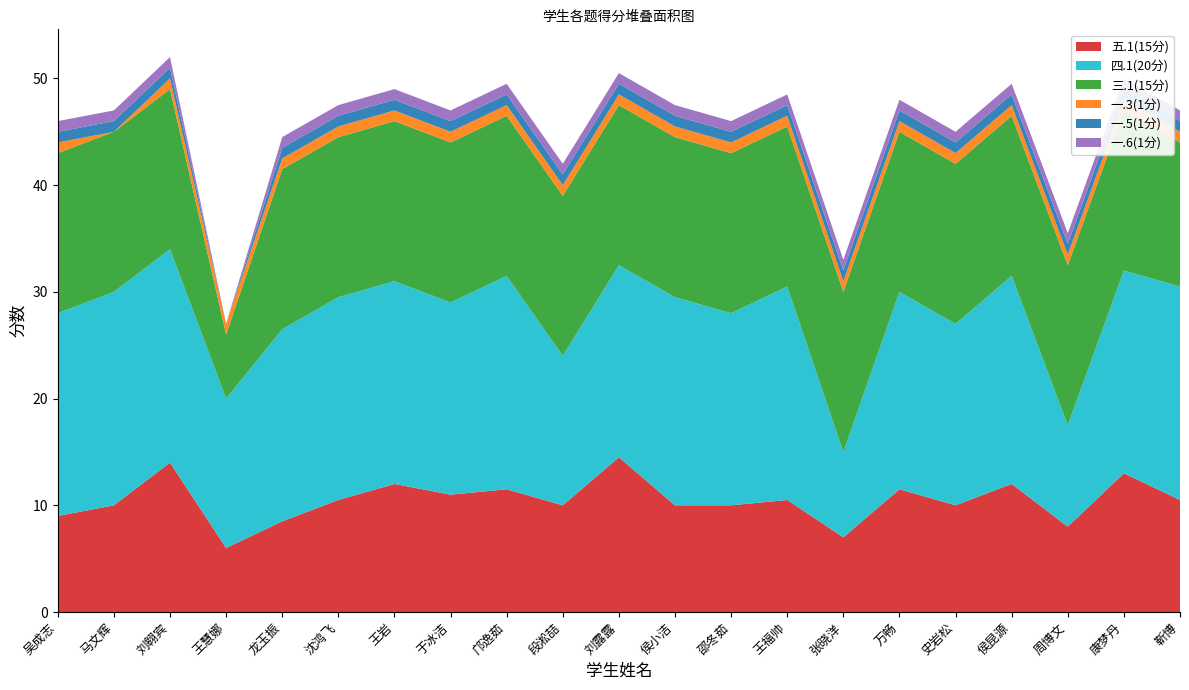

Reading right to left, extract all data points from this chart.

五.1(15分): 10.5	13.0	8.0	12.0	10.0	11.5	7.0	10.5	10.0	10.0	14.5	10.0	11.5	11.0	12.0	10.5	8.5	6.0	14.0	10.0	9.0
四.1(20分): 20.0	19.0	9.5	19.5	17.0	18.5	8.0	20.0	18.0	19.5	18.0	14.0	20.0	18.0	19.0	19.0	18.0	14.0	20.0	20.0	19.0
三.1(15分): 13.5	15.0	15.0	15.0	15.0	15.0	15.0	15.0	15.0	15.0	15.0	15.0	15.0	15.0	15.0	15.0	15.0	6.0	15.0	15.0	15.0
一.3(1分): 1.0	1.0	1.0	1.0	1.0	1.0	1.0	1.0	1.0	1.0	1.0	1.0	1.0	1.0	1.0	1.0	1.0	1.0	1.0	0.0	1.0
一.5(1分): 1.0	1.0	1.0	1.0	1.0	1.0	1.0	1.0	1.0	1.0	1.0	1.0	1.0	1.0	1.0	1.0	1.0	0.0	1.0	1.0	1.0
一.6(1分): 1.0	1.0	1.0	1.0	1.0	1.0	1.0	1.0	1.0	1.0	1.0	1.0	1.0	1.0	1.0	1.0	1.0	0.0	1.0	1.0	1.0